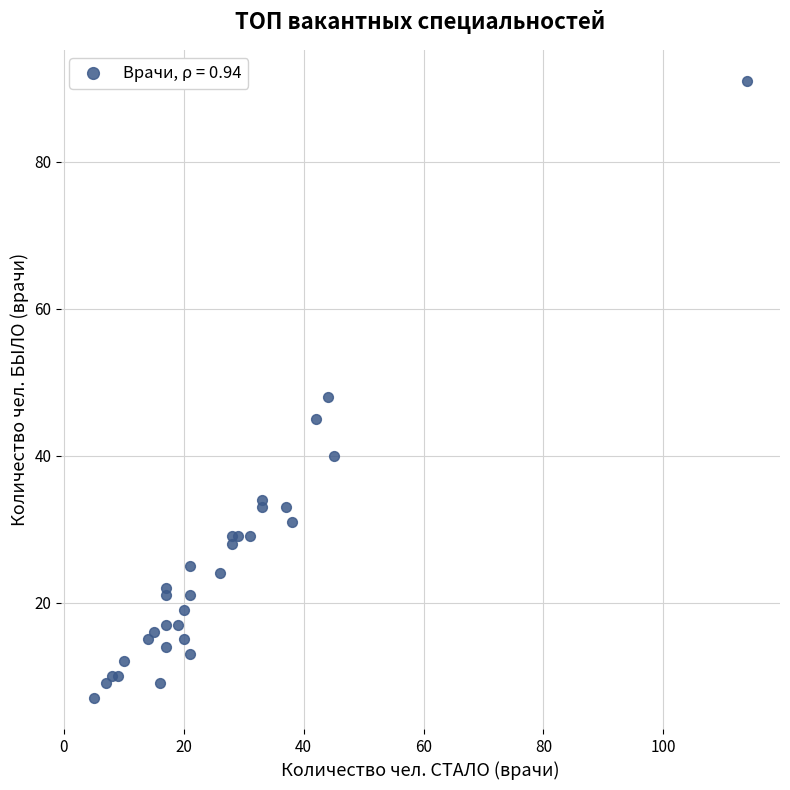

What Y value in the scatter plot is closest to 49?

48